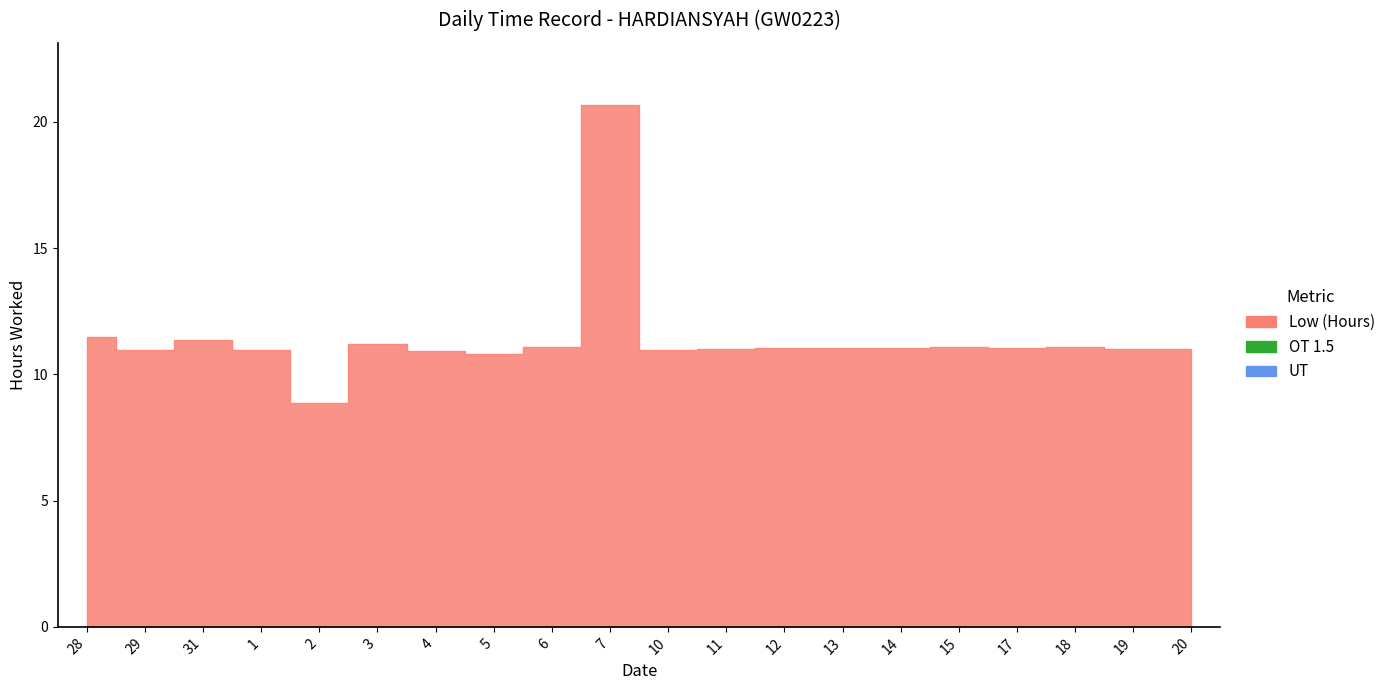

The value of Low (Hours) at 2 is 3.3. True or false?

False